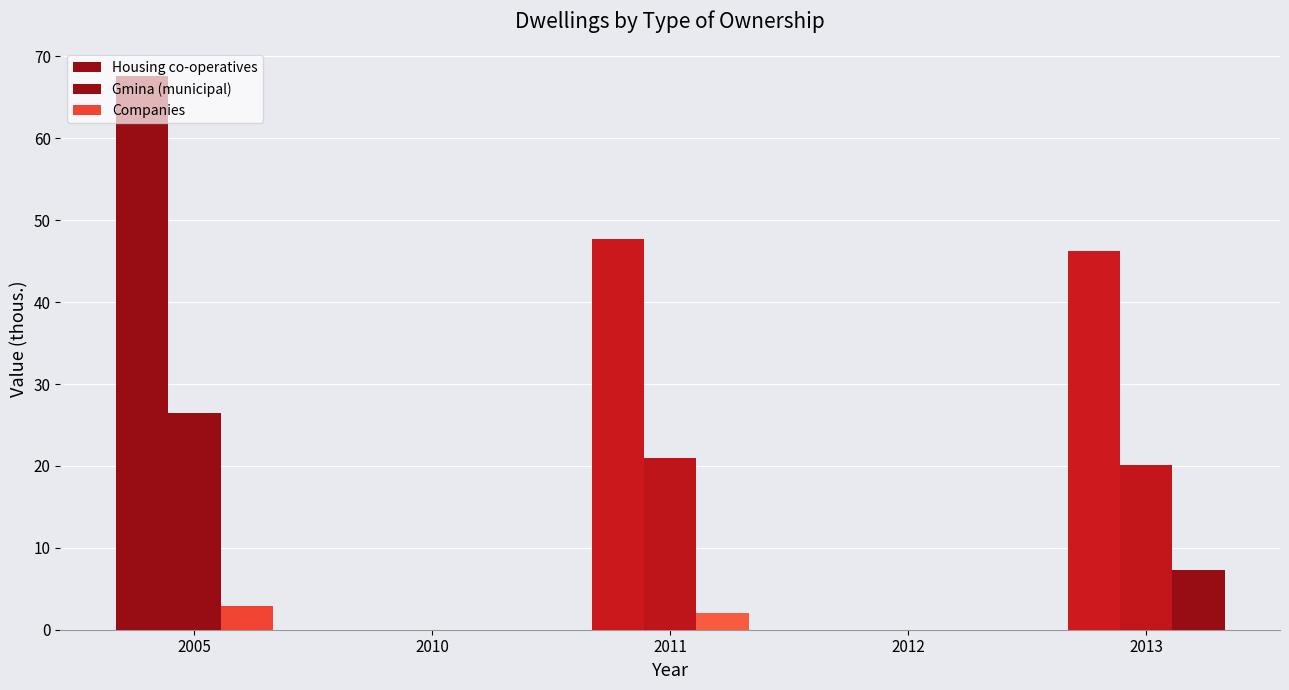

Is it true that Housing co-operatives equals 67.6 at 2005?

True